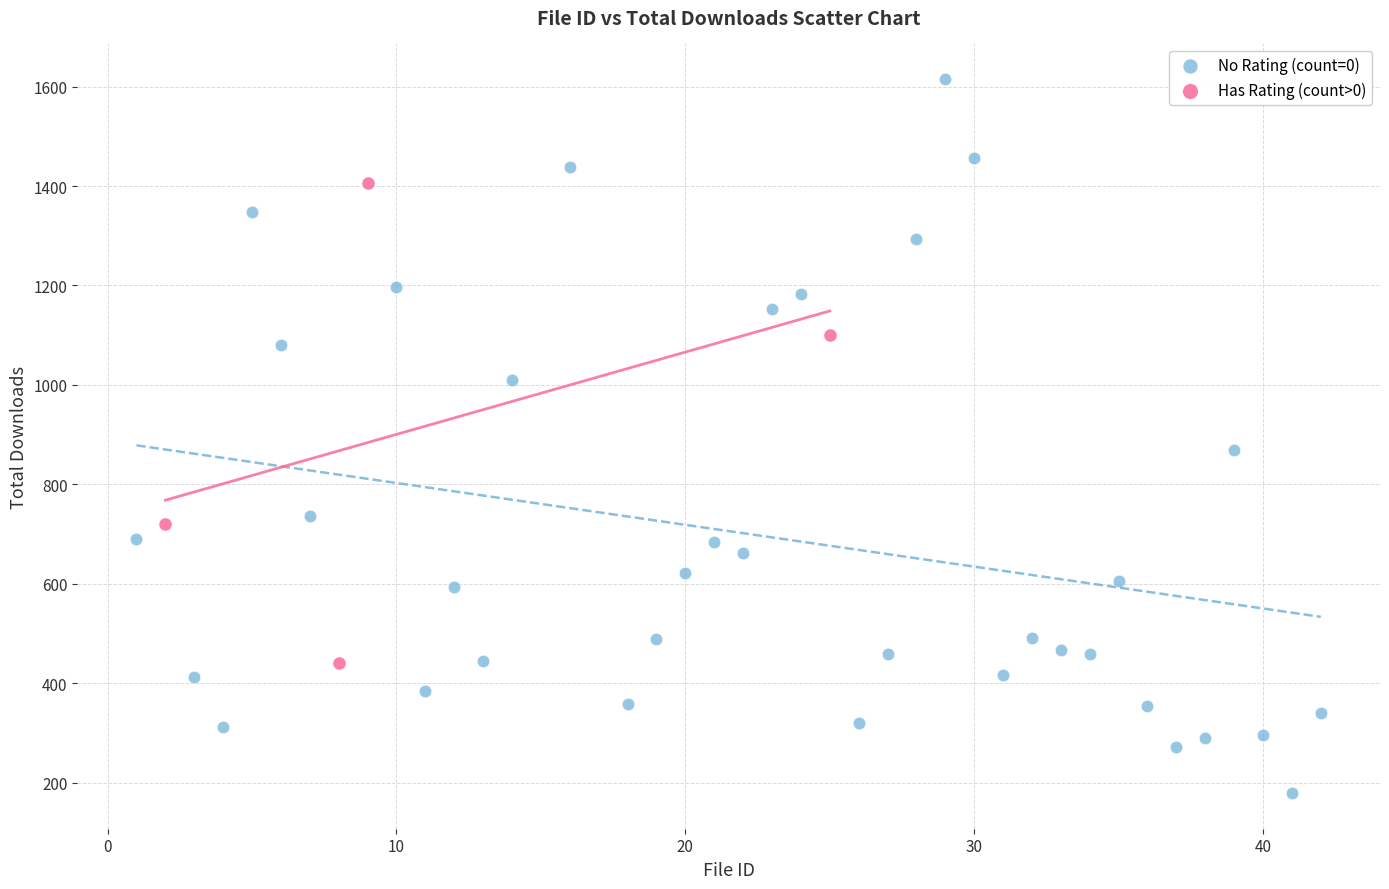

Which series contains the lowest Y value?

No Rating (count=0)